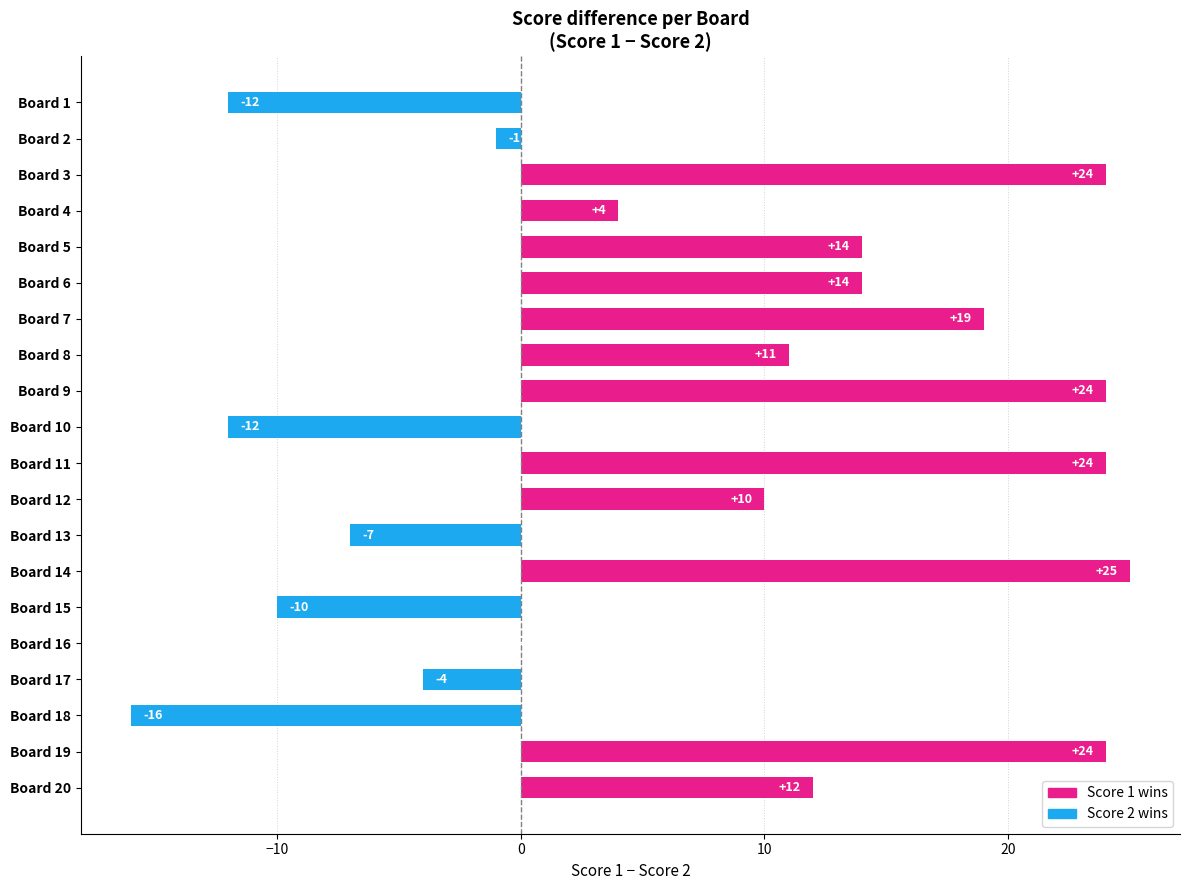

What is the sum of all values?

143